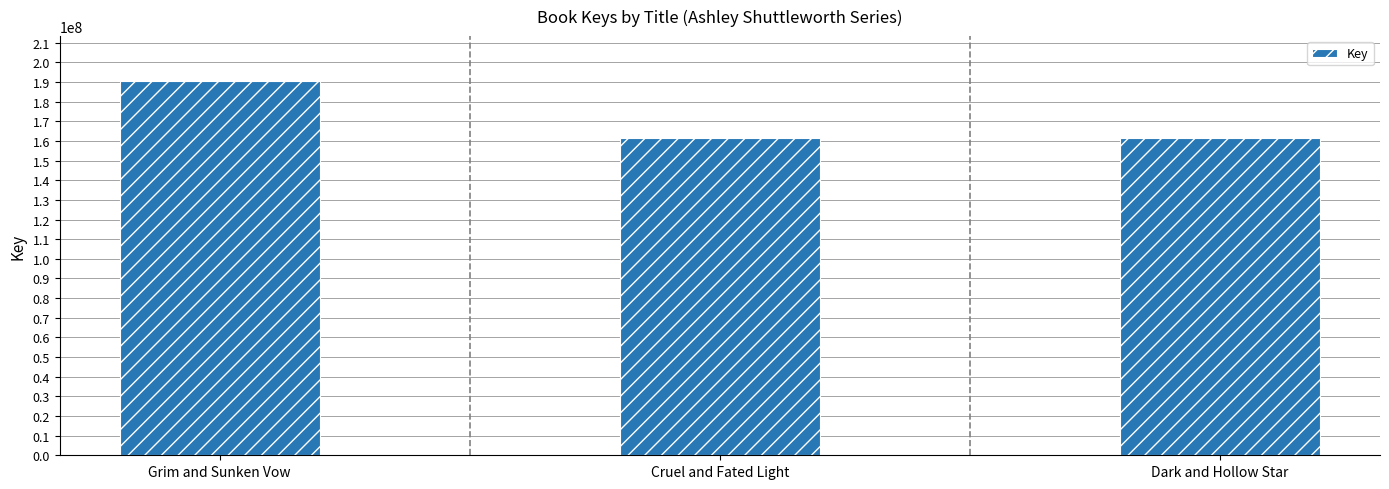

The value at Dark and Hollow Star is 73029165. True or false?

False